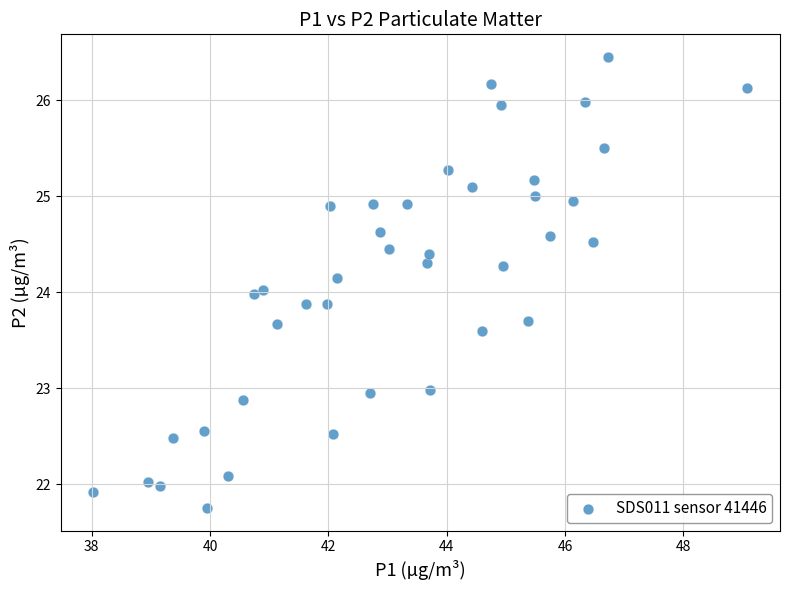

What is the range of Y values (max minus min)?

4.7